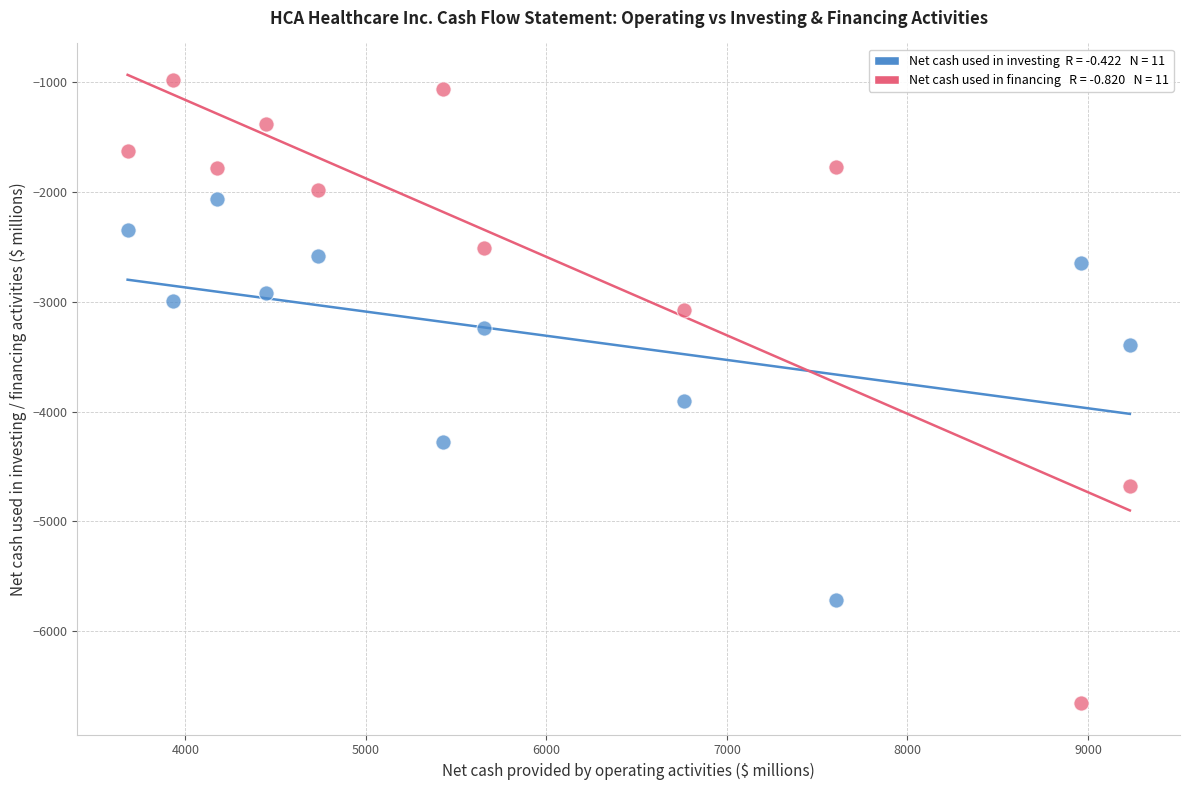

Across all series, what Y value is closest to -3815?

-3901